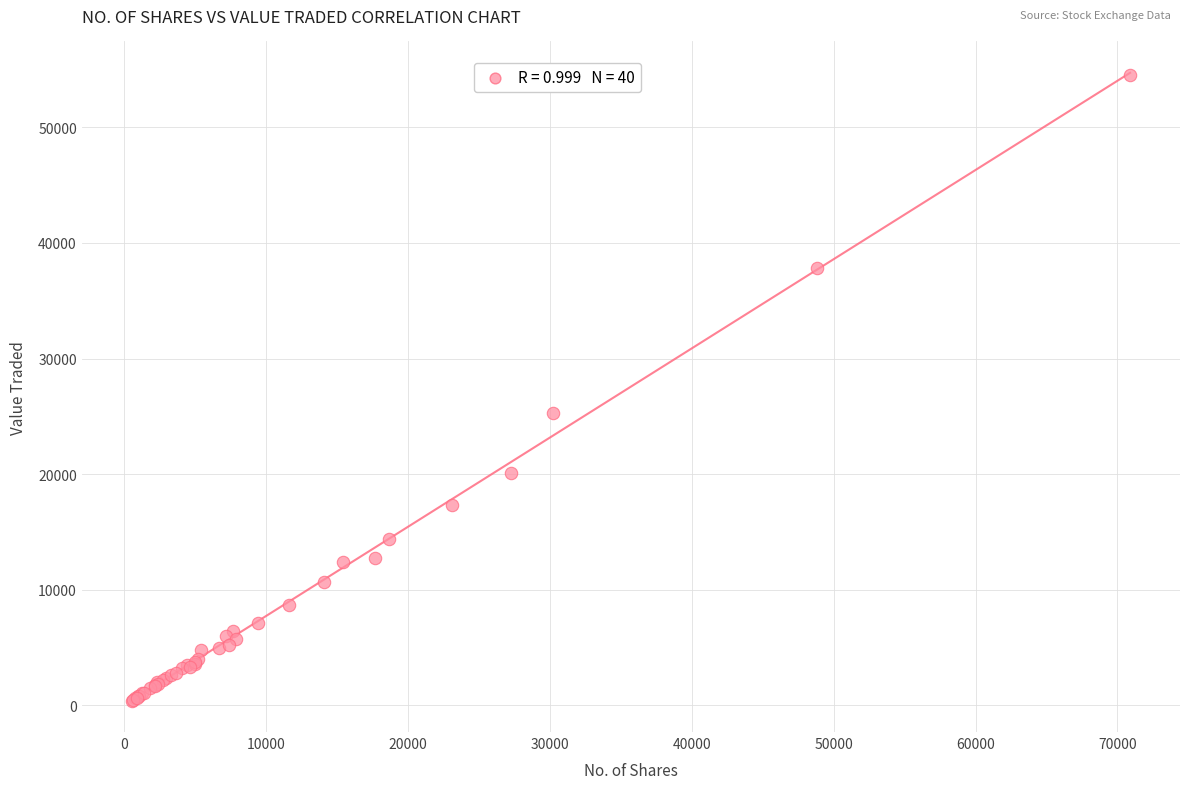

What Y value in the scatter plot is closest to 27450?

25323